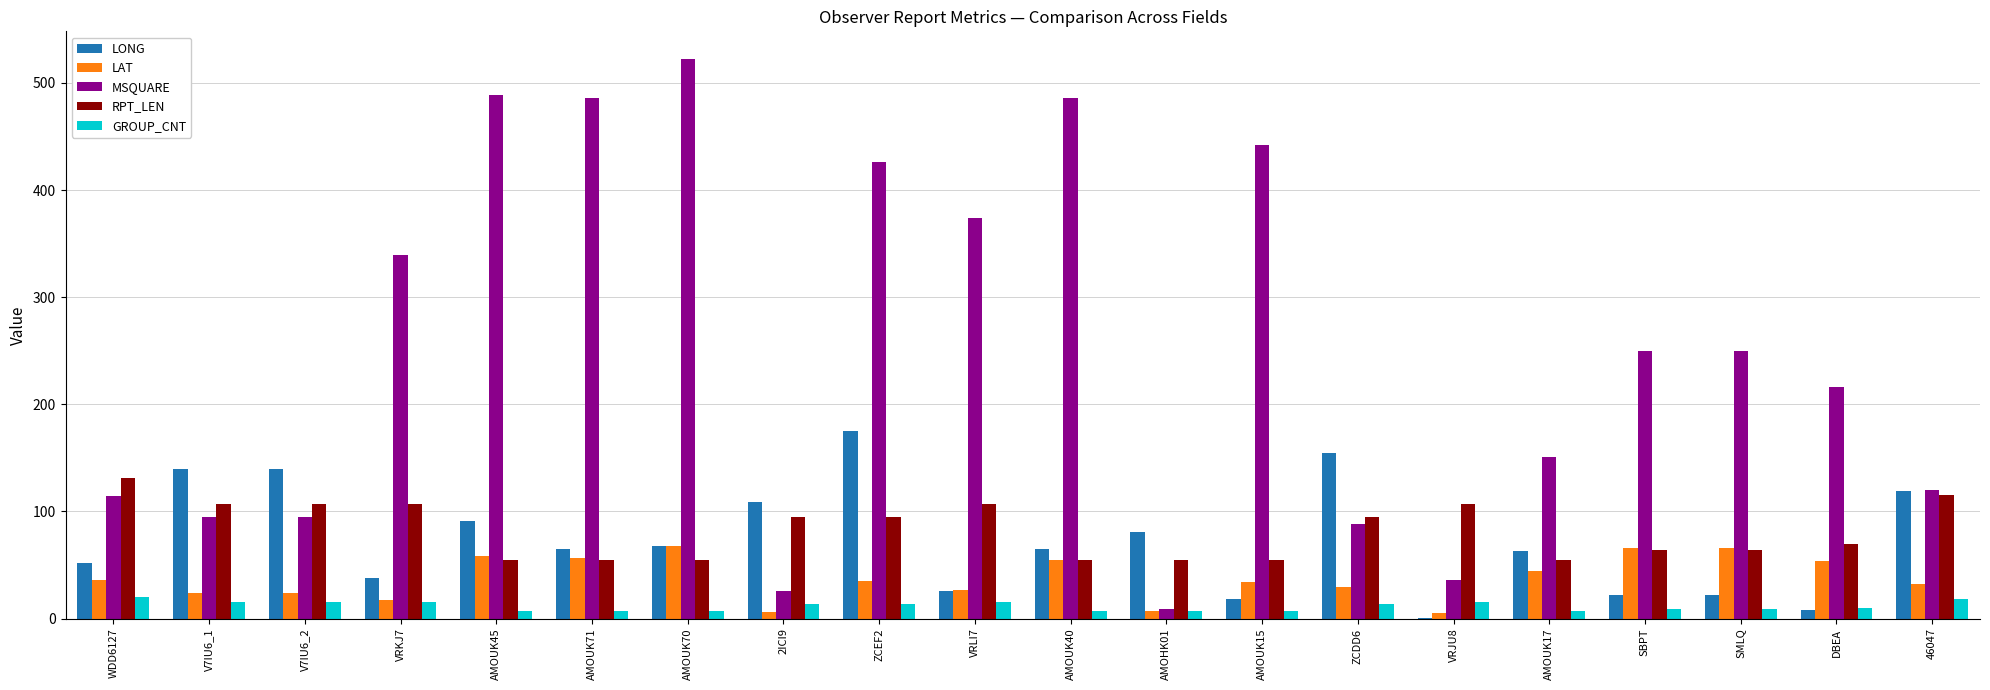

What is the sum of all LAT values?

745.5